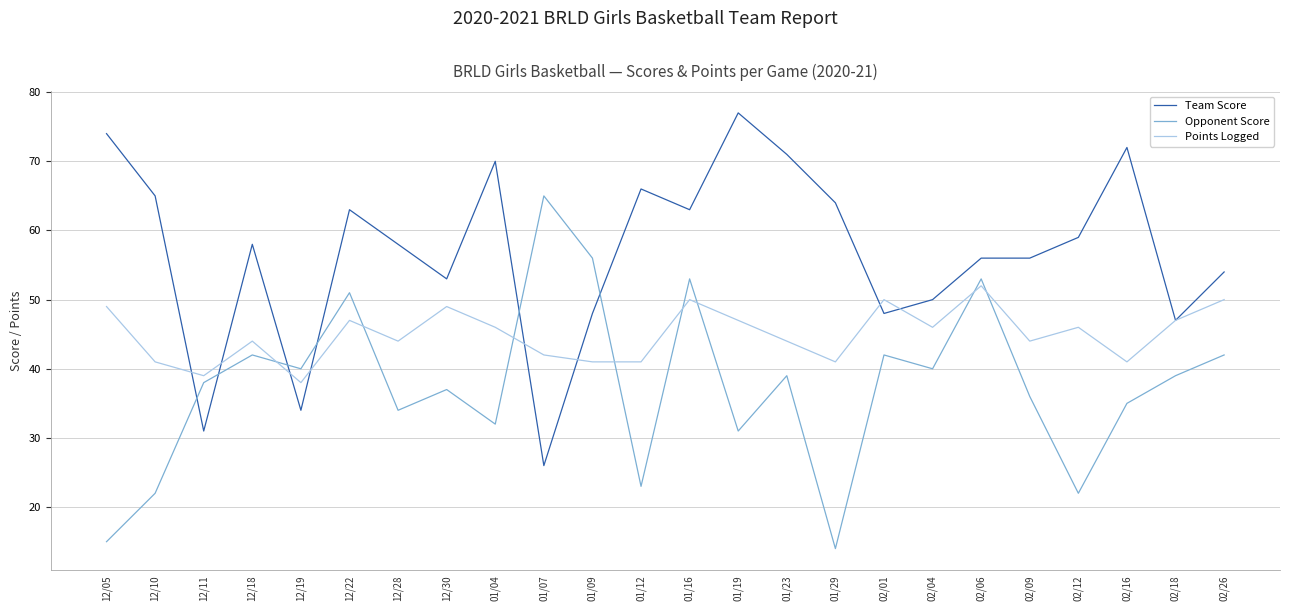

What position from the right is 12/10?

23